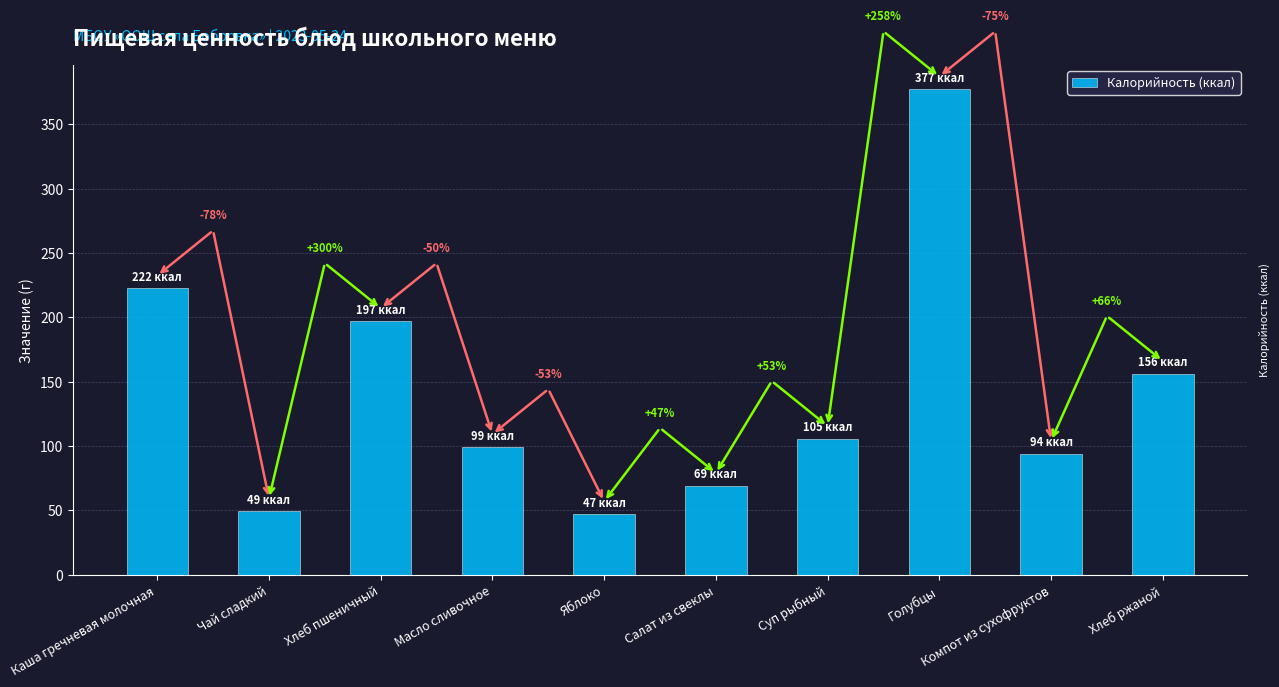

Where is the data nearest to the value 212?

Каша гречневая молочная